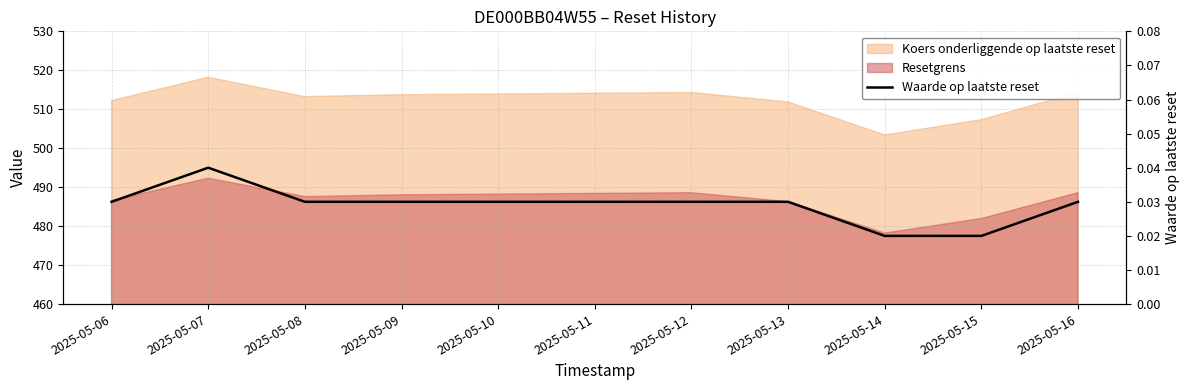

What is the sum of all values?

0.3